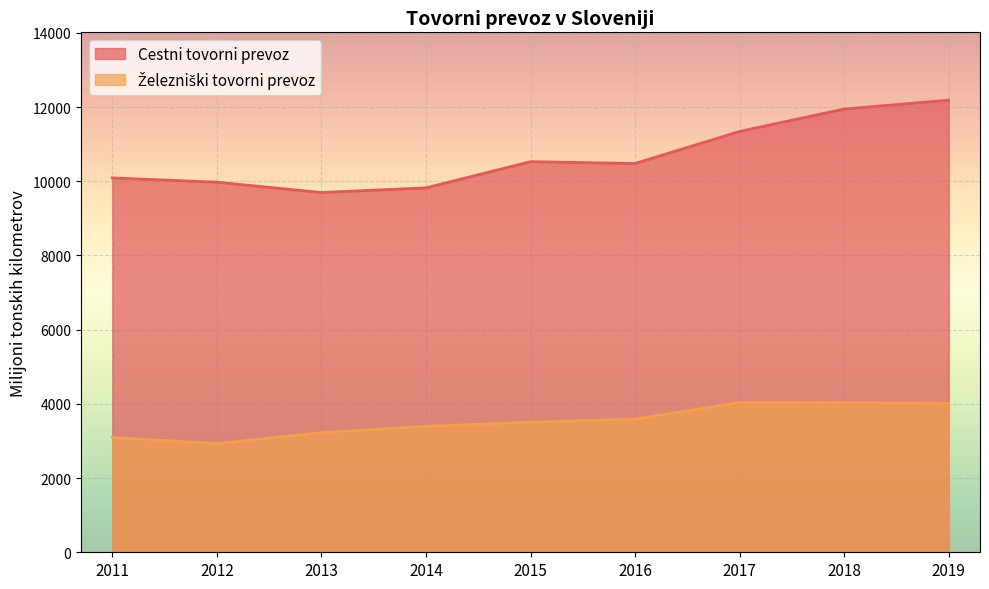

What is the minimum value for Cestni tovorni prevoz?

9696.1